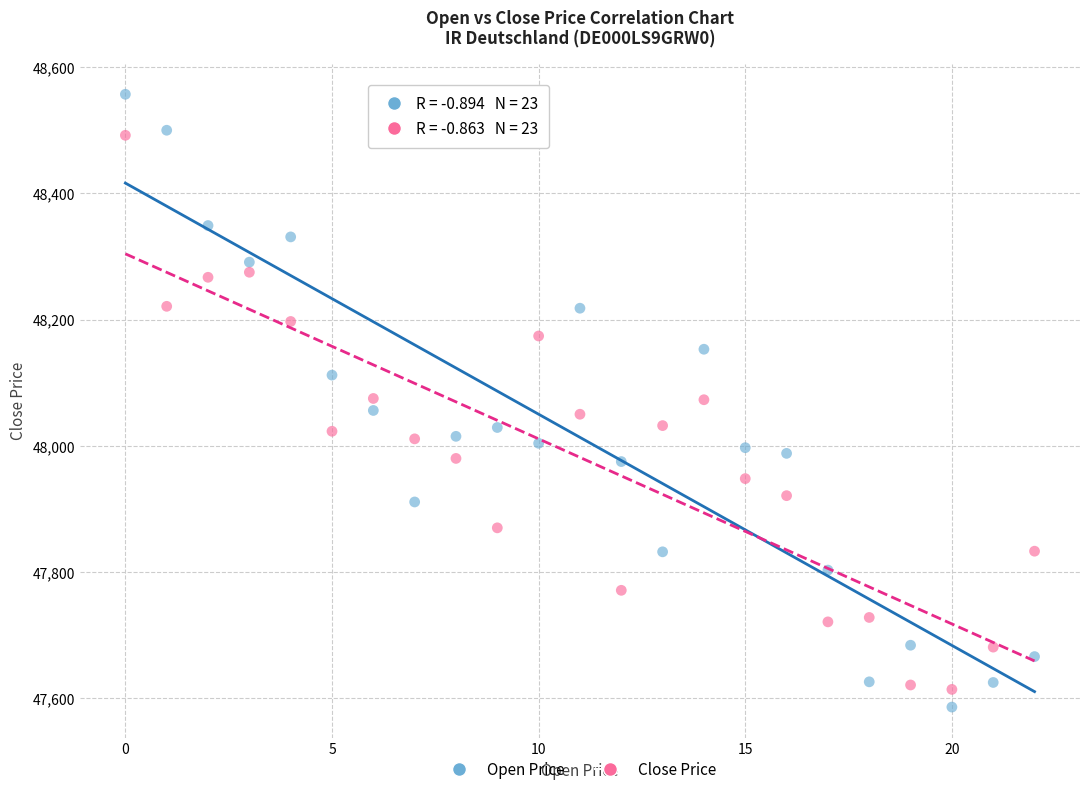

Which series contains the lowest Y value?

Open Price